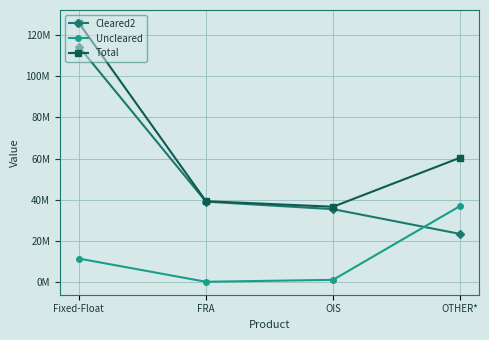

What are all the series names shown in the legend?

Cleared2, Uncleared, Total